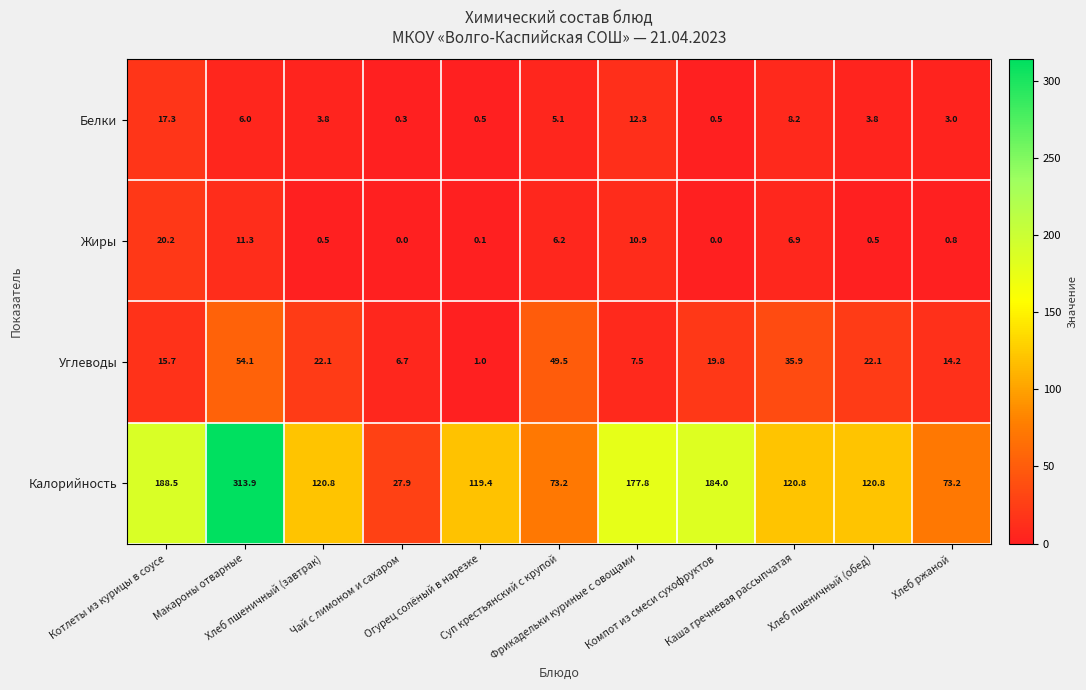

What is the average value of the Белки series?

5.5